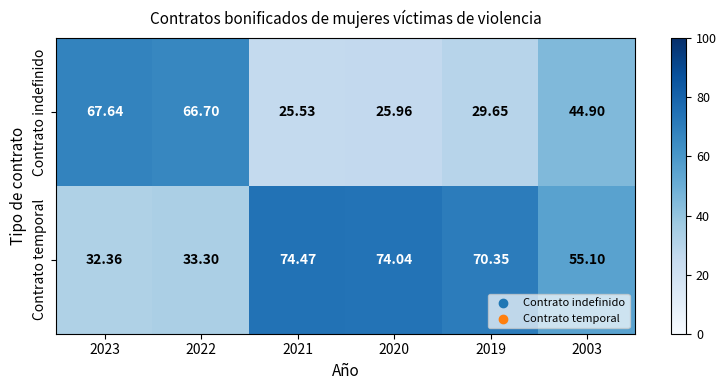

Which series has the largest total across all categories?

Contrato temporal